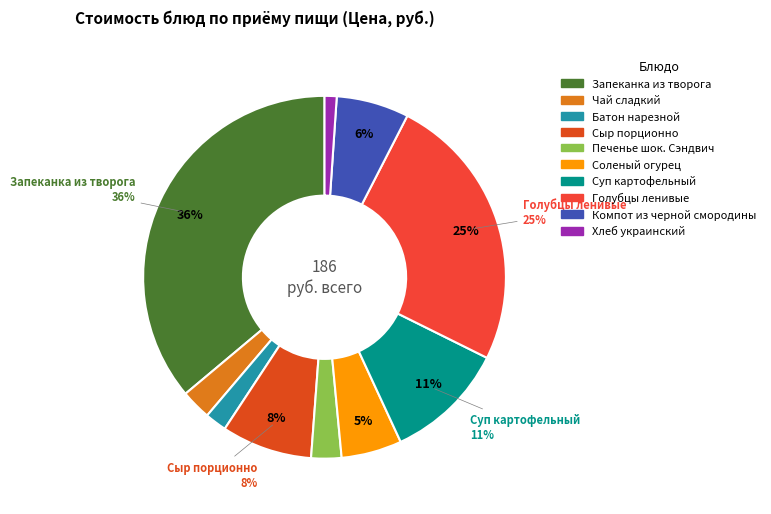

Does Печенье шок. Сэндвич account for over 50% of the chart?

No